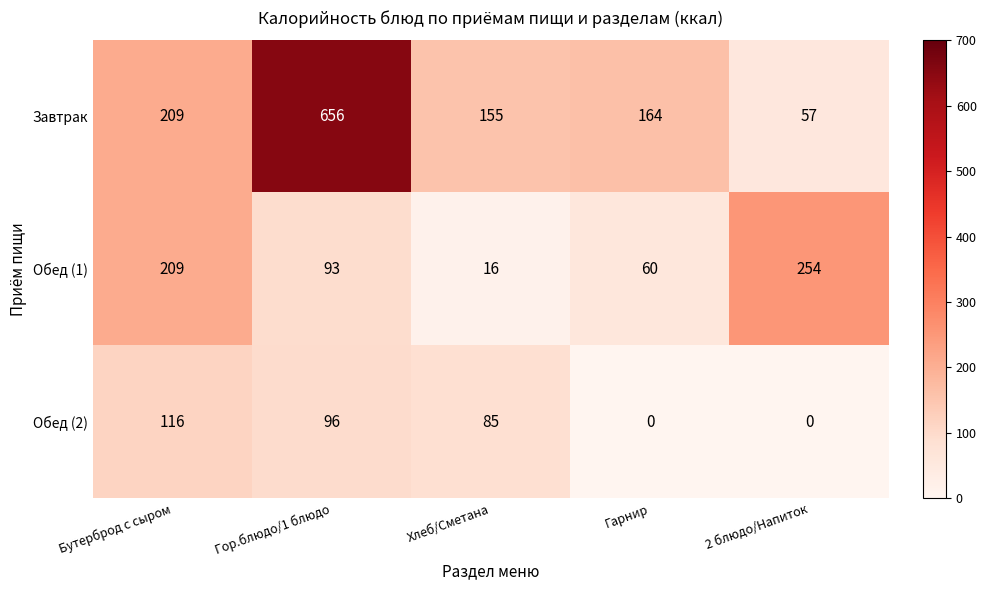

Reading left to right, extract all data points from this chart.

Завтрак: Бутерброд с сыром=209	Гор.блюдо/1 блюдо=656	Хлеб/Сметана=155	Гарнир=164	2 блюдо/Напиток=57
Обед (1): Бутерброд с сыром=209	Гор.блюдо/1 блюдо=93	Хлеб/Сметана=16	Гарнир=60	2 блюдо/Напиток=254
Обед (2): Бутерброд с сыром=116	Гор.блюдо/1 блюдо=96	Хлеб/Сметана=85	Гарнир=0	2 блюдо/Напиток=0